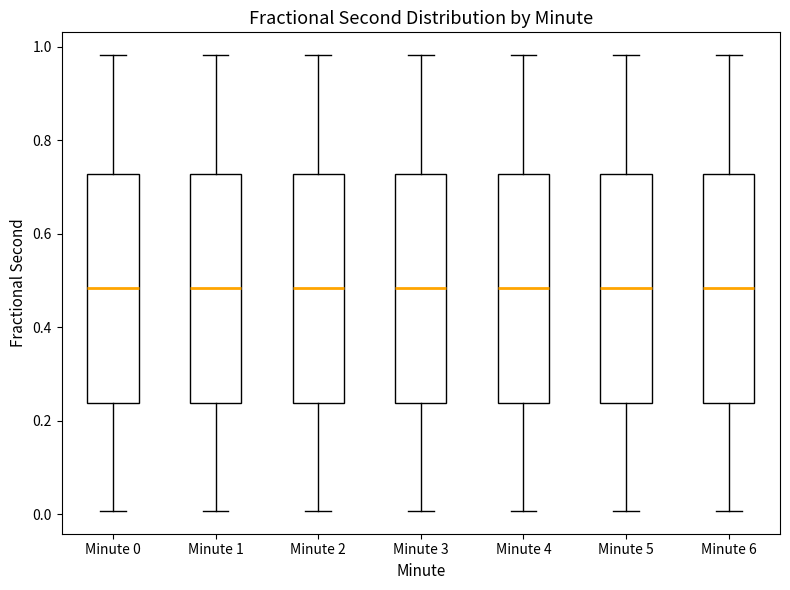

Reading left to right, transcribe this box plot: for each box, give where its median line is, the range the box spans, and where its two whiskers end, as read against the y-axis. The values are not printed on the chart, so give them approximately, as read against the axis.

Minute 0: median 0.48, box 0.24 to 0.72, whiskers 0.00 to 0.98
Minute 1: median 0.48, box 0.24 to 0.72, whiskers 0.00 to 0.98
Minute 2: median 0.48, box 0.24 to 0.72, whiskers 0.00 to 0.98
Minute 3: median 0.48, box 0.24 to 0.72, whiskers 0.00 to 0.98
Minute 4: median 0.48, box 0.24 to 0.72, whiskers 0.00 to 0.98
Minute 5: median 0.48, box 0.24 to 0.72, whiskers 0.00 to 0.98
Minute 6: median 0.48, box 0.24 to 0.72, whiskers 0.00 to 0.98